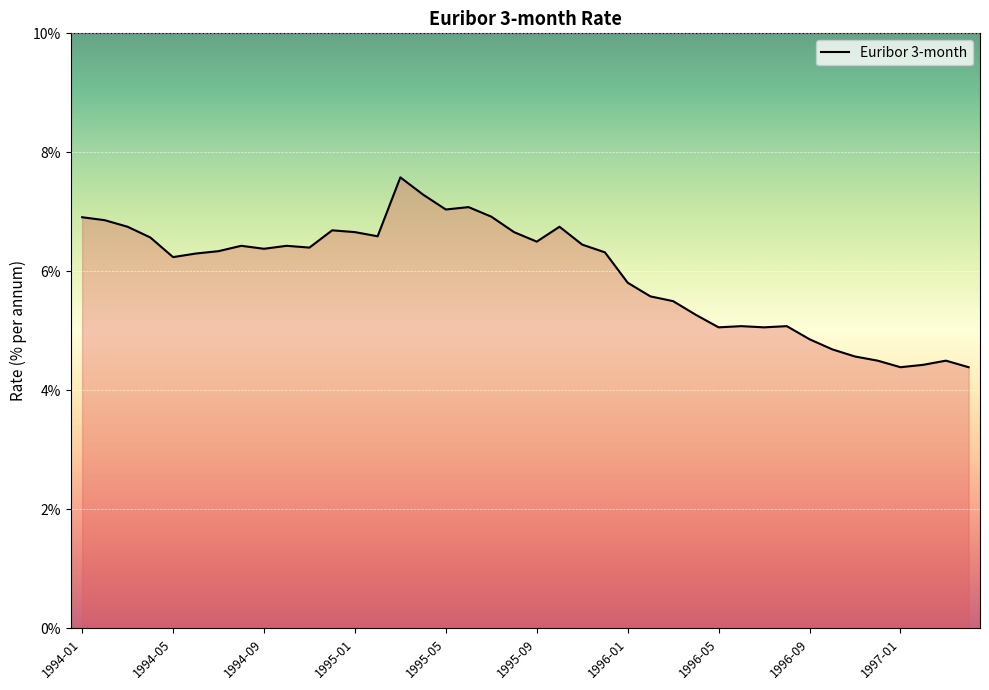

What is the smallest value displayed?

4.4